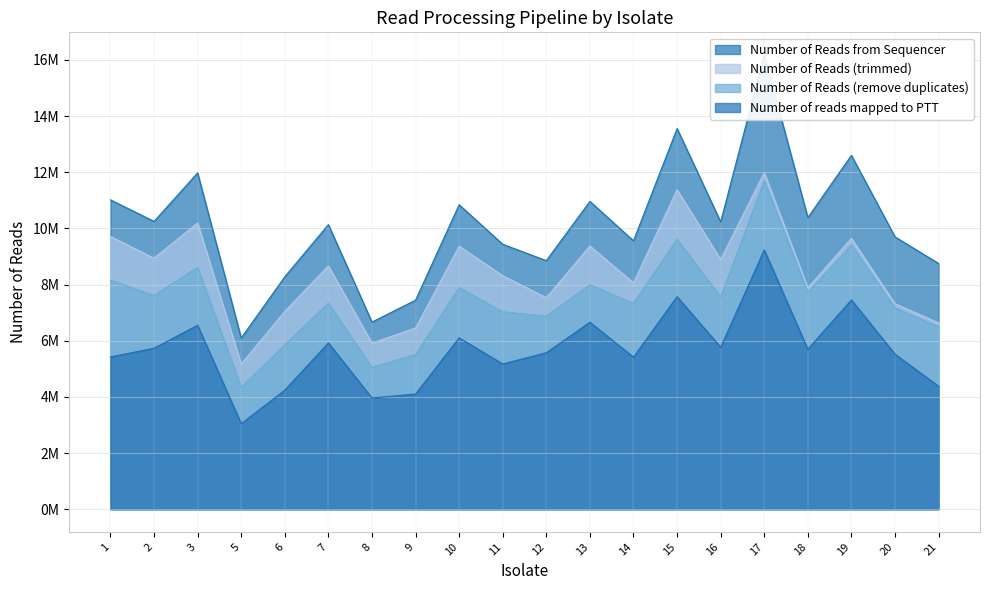

Where does the Number of Reads (remove duplicates) series first go above 7560876?

1